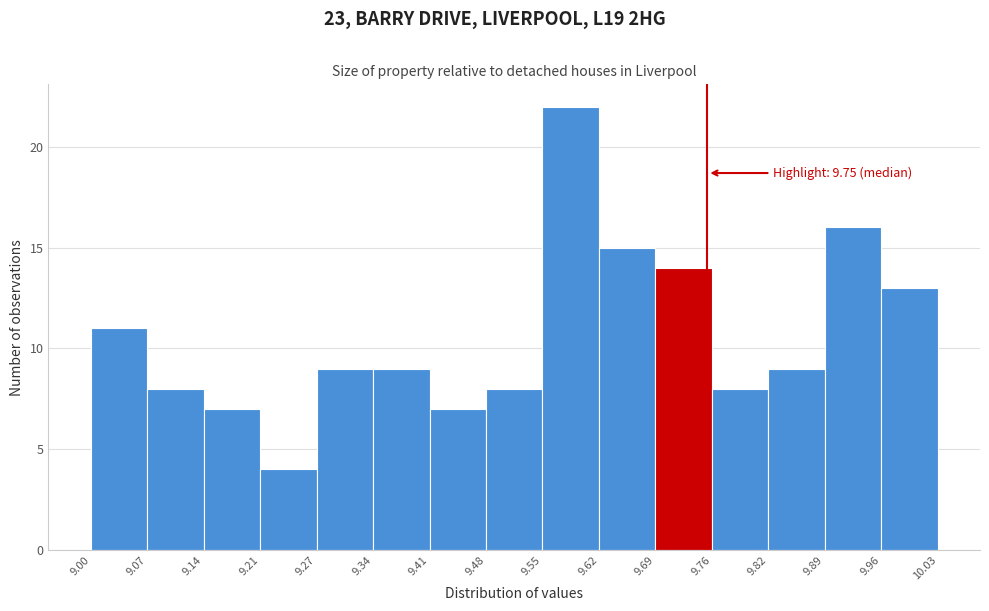

Over which range of the x-axis is the bar tallest?

9.55 to 9.62